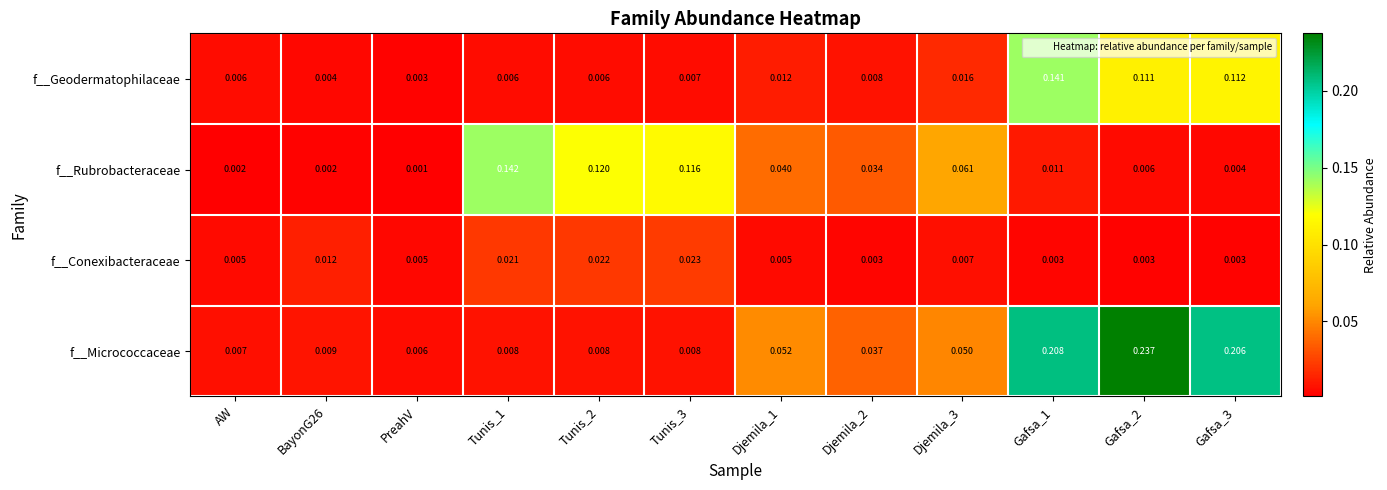

Count the number of categories in the chart.

12